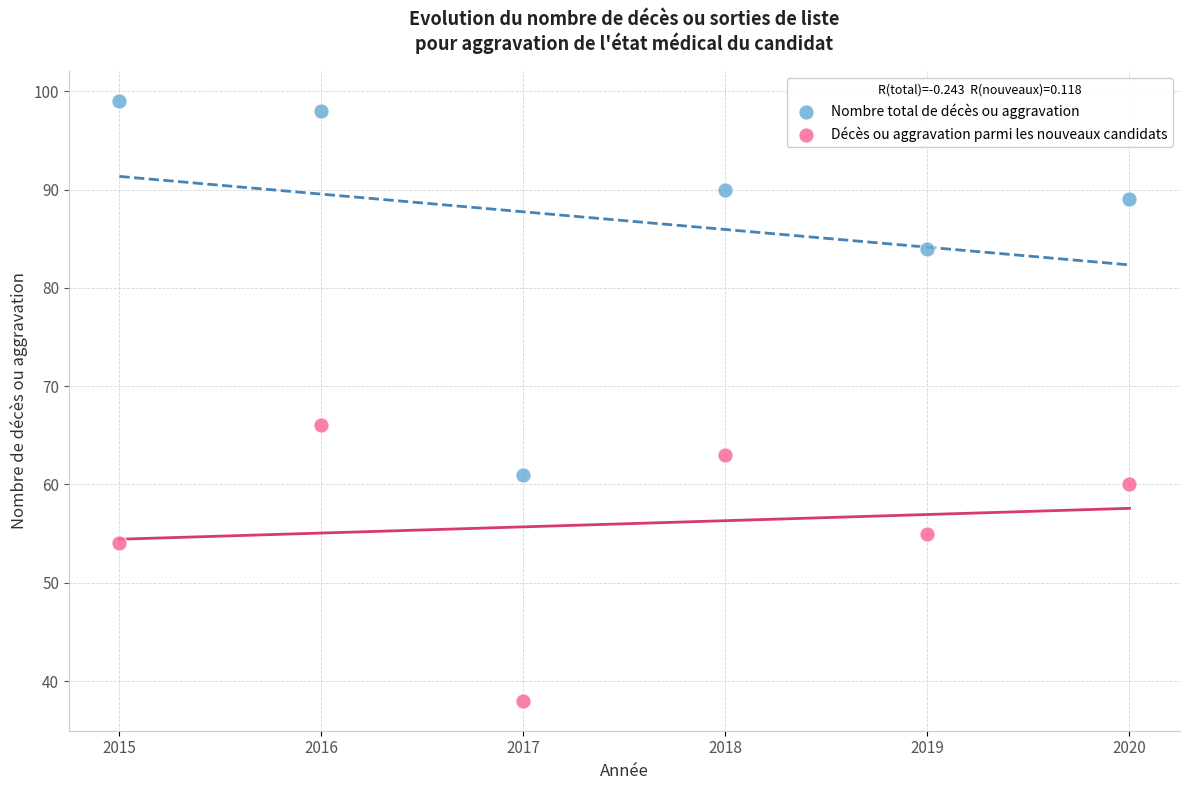

What are all the series names shown in the legend?

Nombre total de décès ou aggravation, Décès ou aggravation parmi les nouveaux candidats